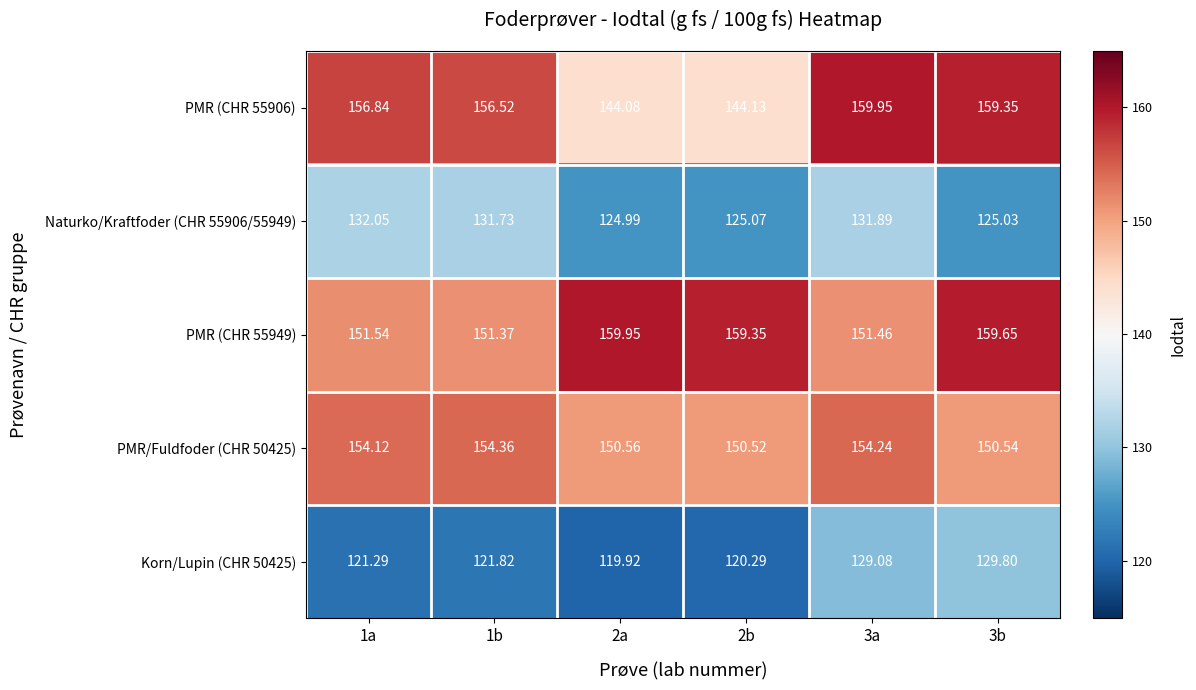

Is the value of Naturko/Kraftfoder (CHR 55906/55949) at 1a greater than the value of Korn/Lupin (CHR 50425) at 1b?

Yes